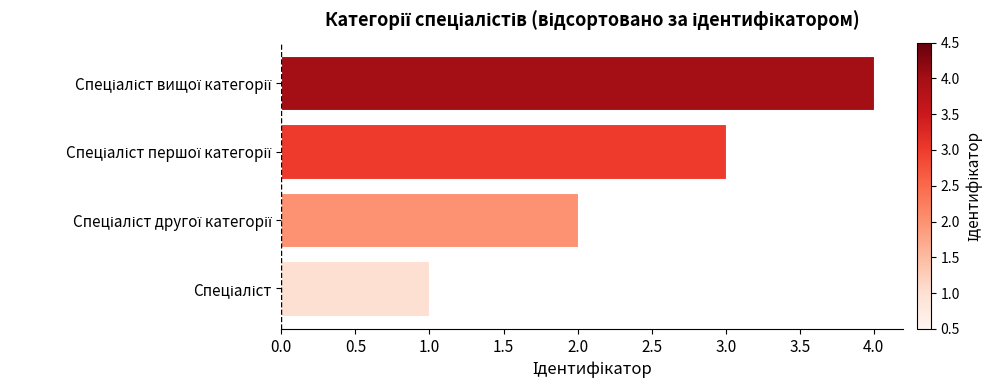

What is the sum of all values?

10